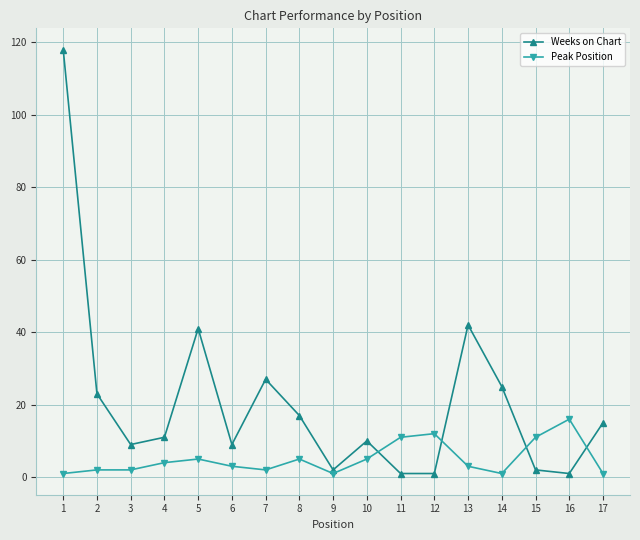

Is the value of Peak Position at 4 greater than the value of Weeks on Chart at 4?

No